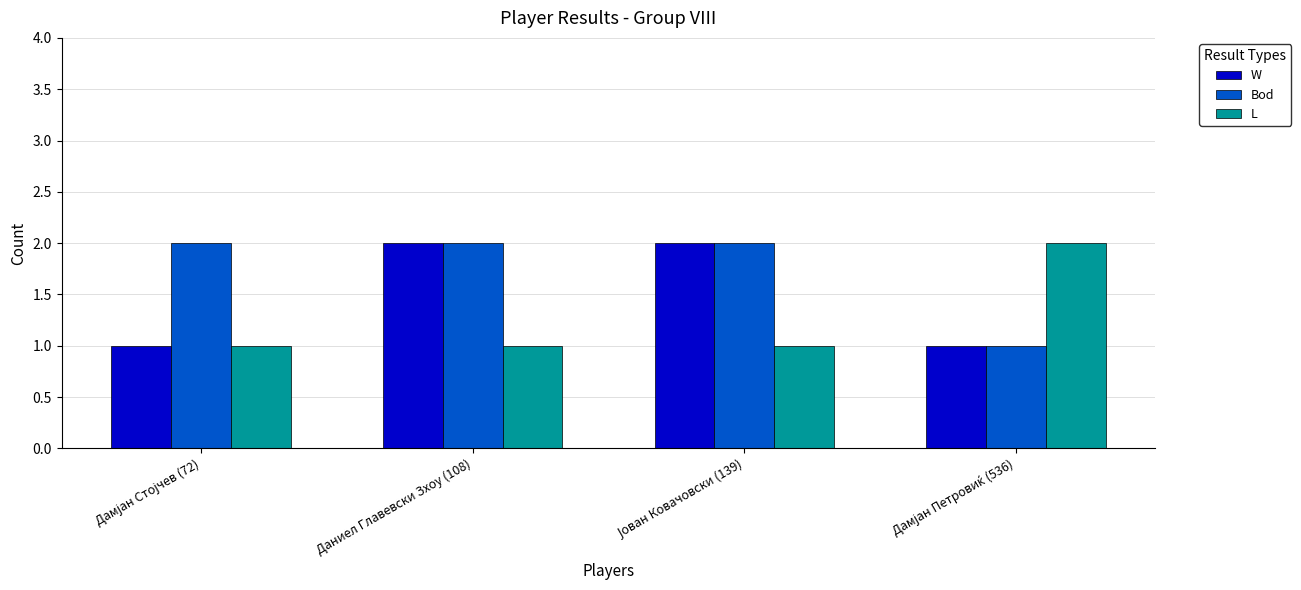

What is the sum of all L values?

5